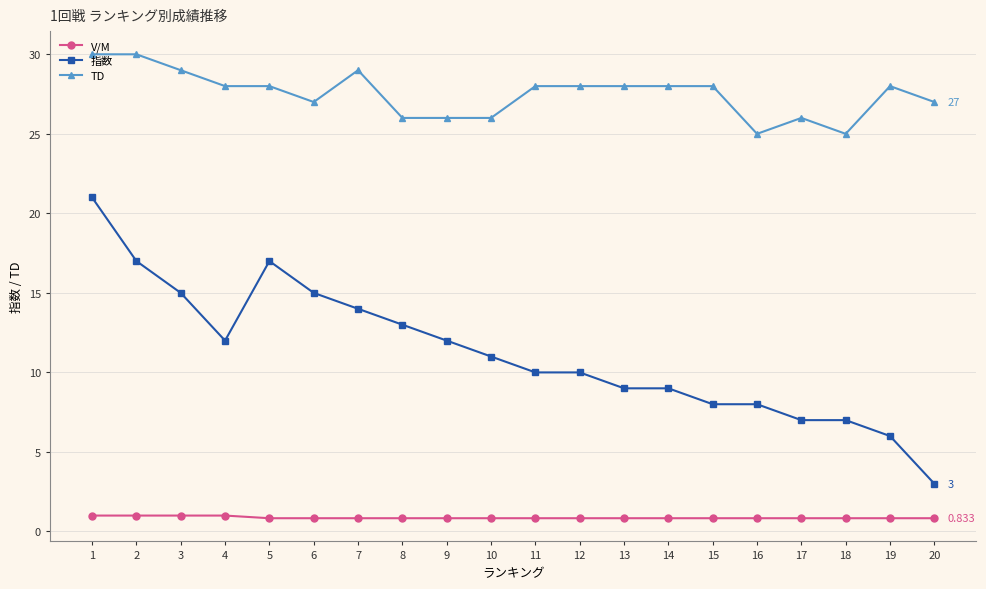

The 指数 series shows 7.0 at 18. True or false?

True